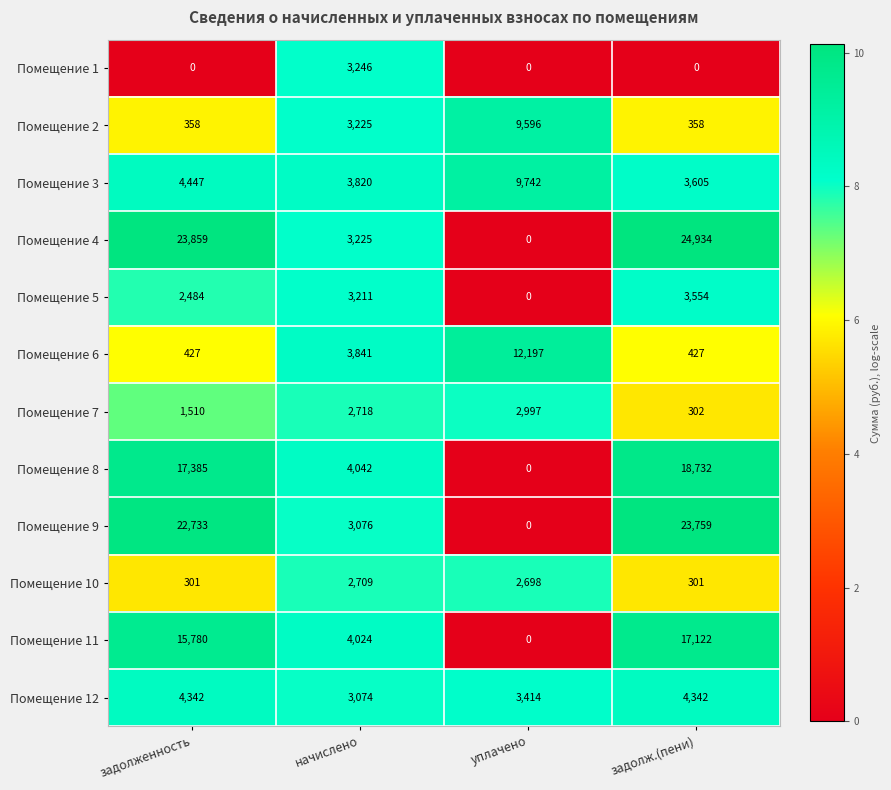

What is the maximum value for Помещение 4?

24934